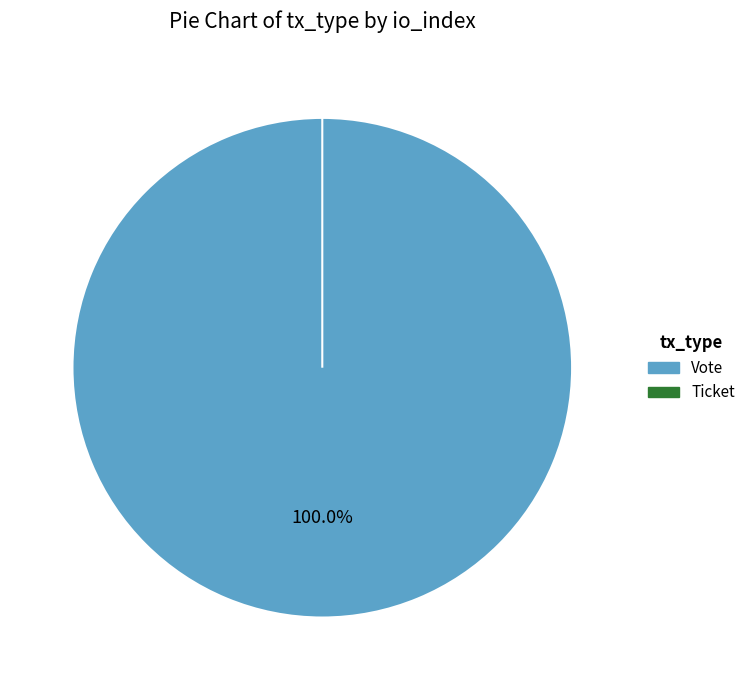

True or false: Ticket accounts for 0% of the total.

True